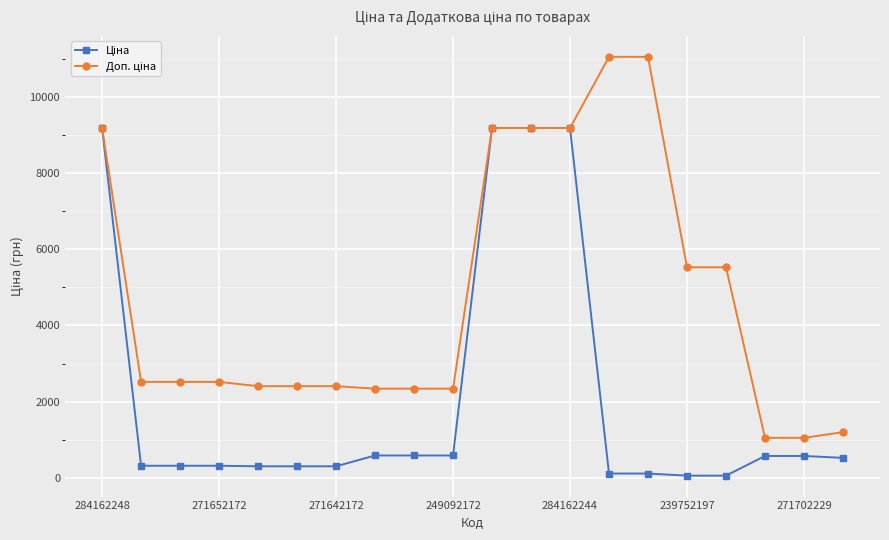

At how many categories does at least one series exceed 6688?

6